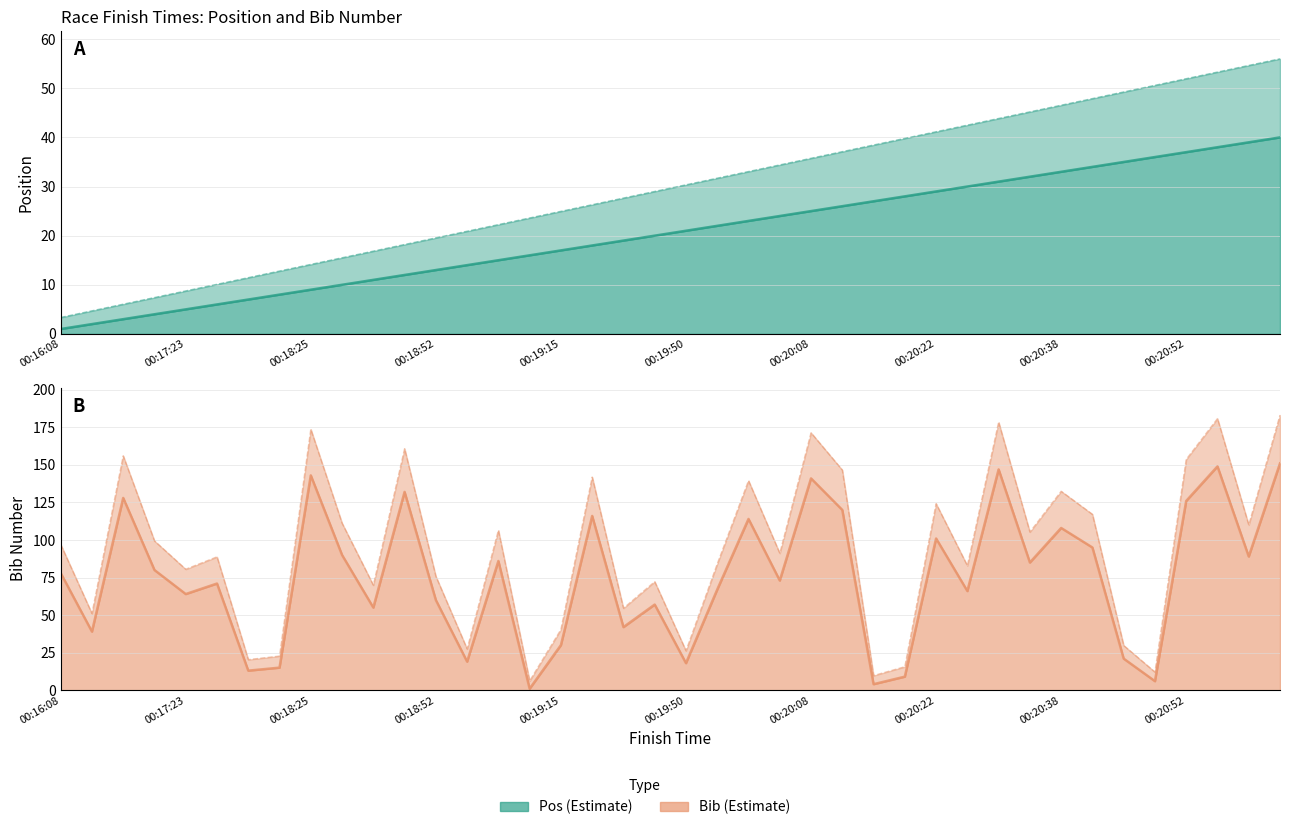

How many lines are shown in the chart?

4